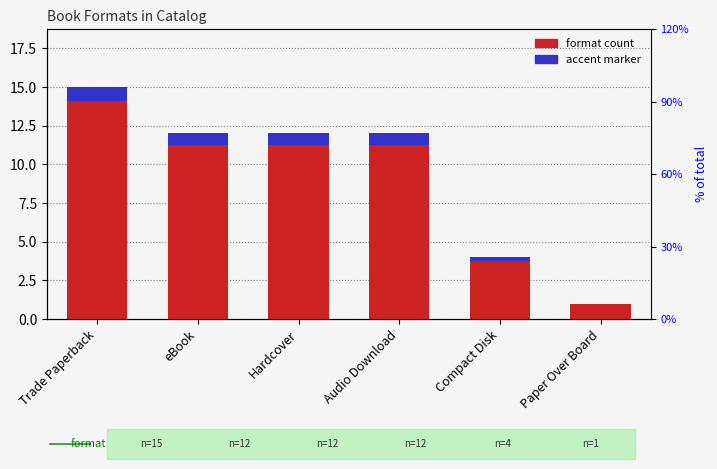

List the labels in order of Accent value, smallest first.

Paper Over Board, Compact Disk, eBook, Hardcover, Audio Download, Trade Paperback